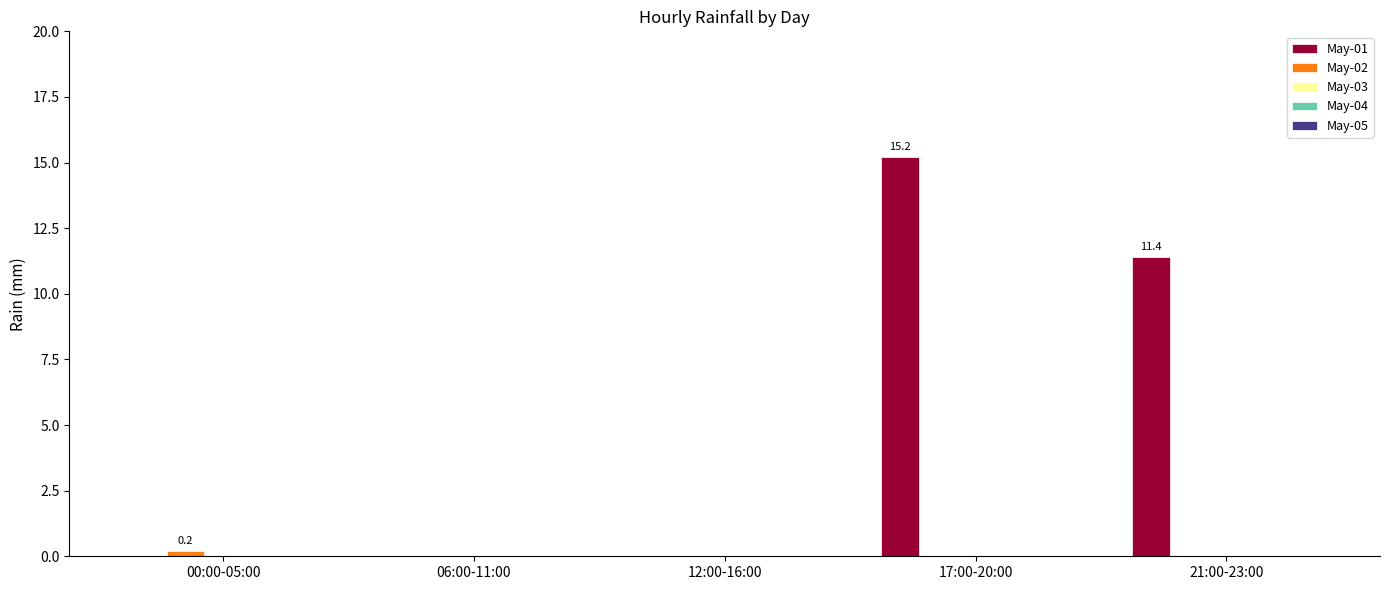

Where is May-01 nearest to the value 7?

21:00-23:00